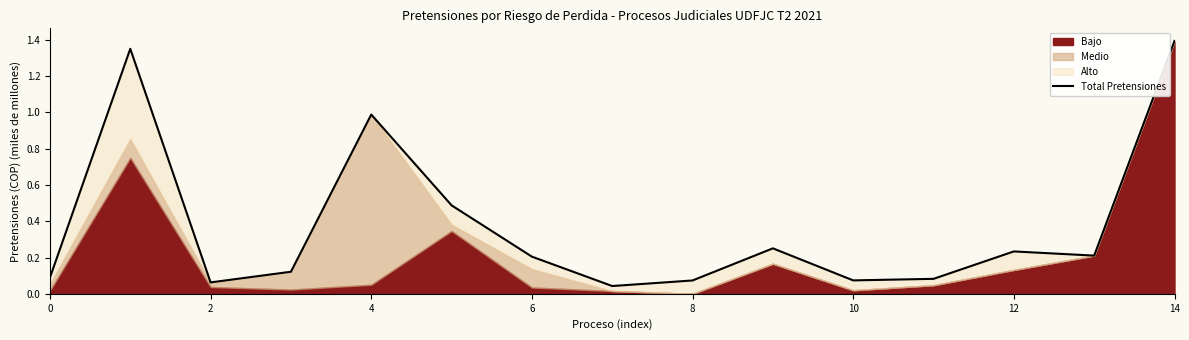

The value at 8 is 0.1. True or false?

True